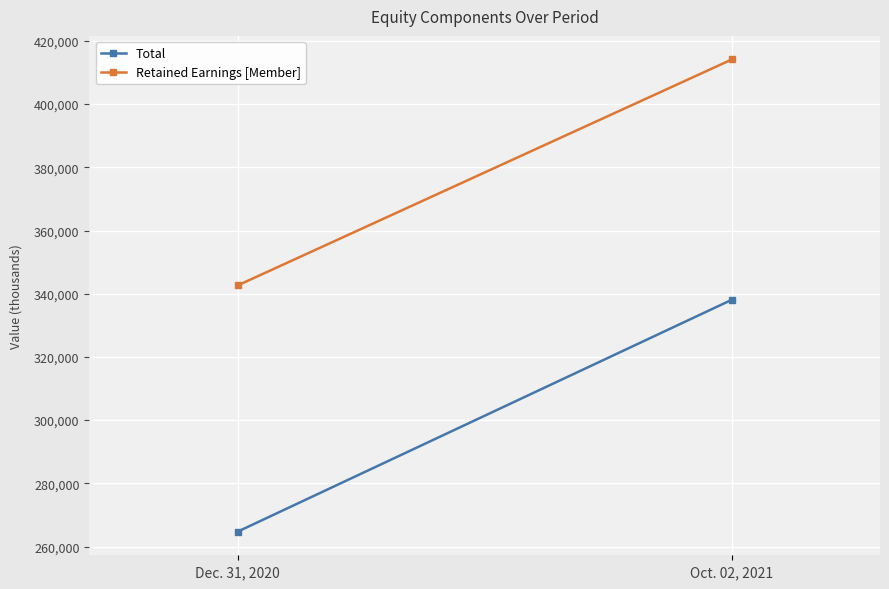

The Retained Earnings [Member] series shows 414115 at Oct. 02, 2021. True or false?

True